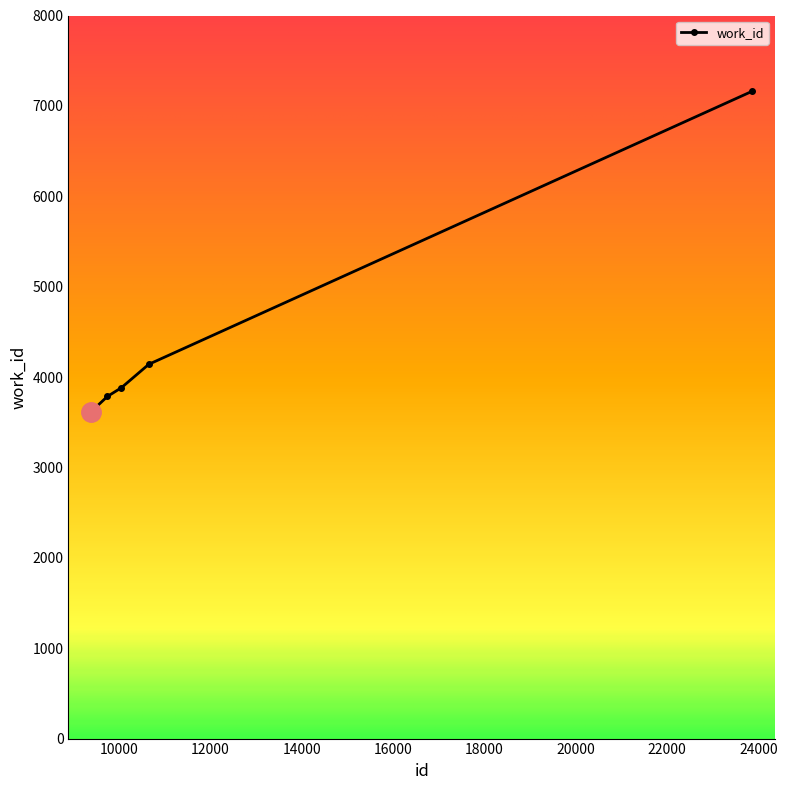

True or false: the data has more than 2 interior local peaks.

False